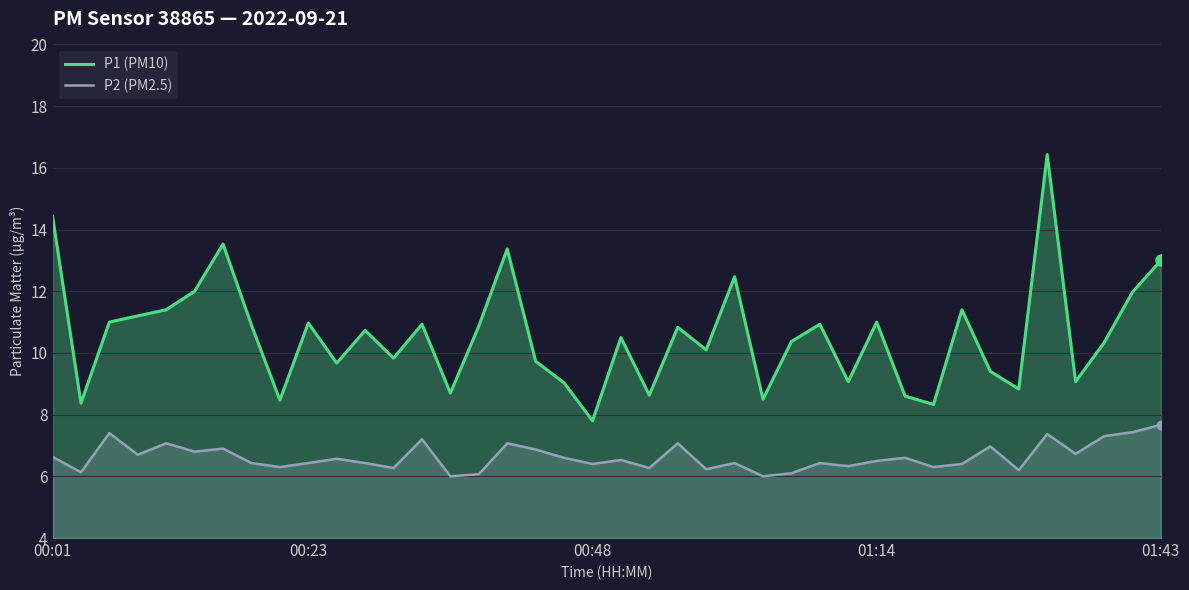

What is the maximum value for P2 (PM2.5)?

7.7